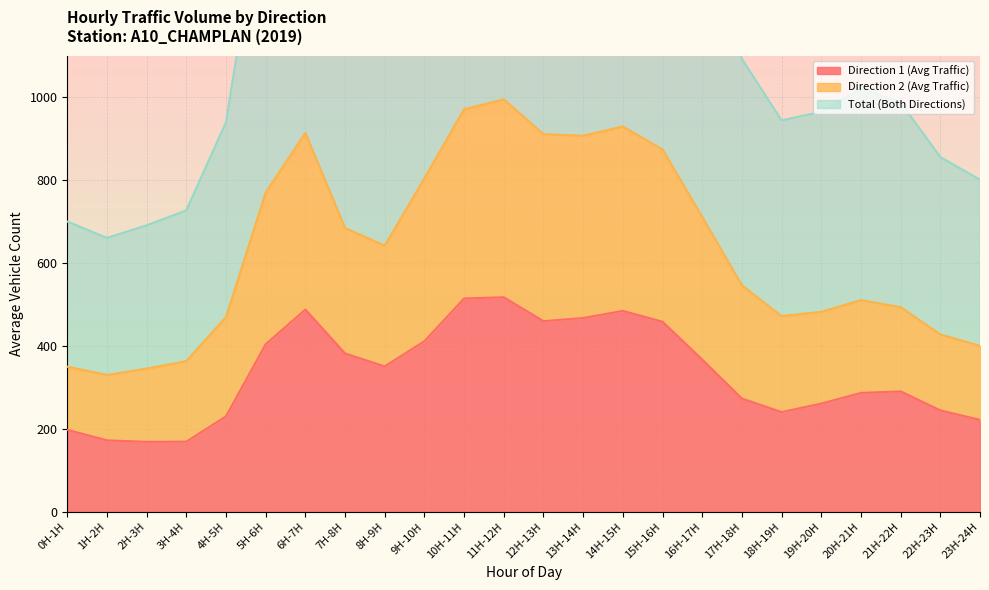

Which series has the largest total across all categories?

Total (Both Directions)